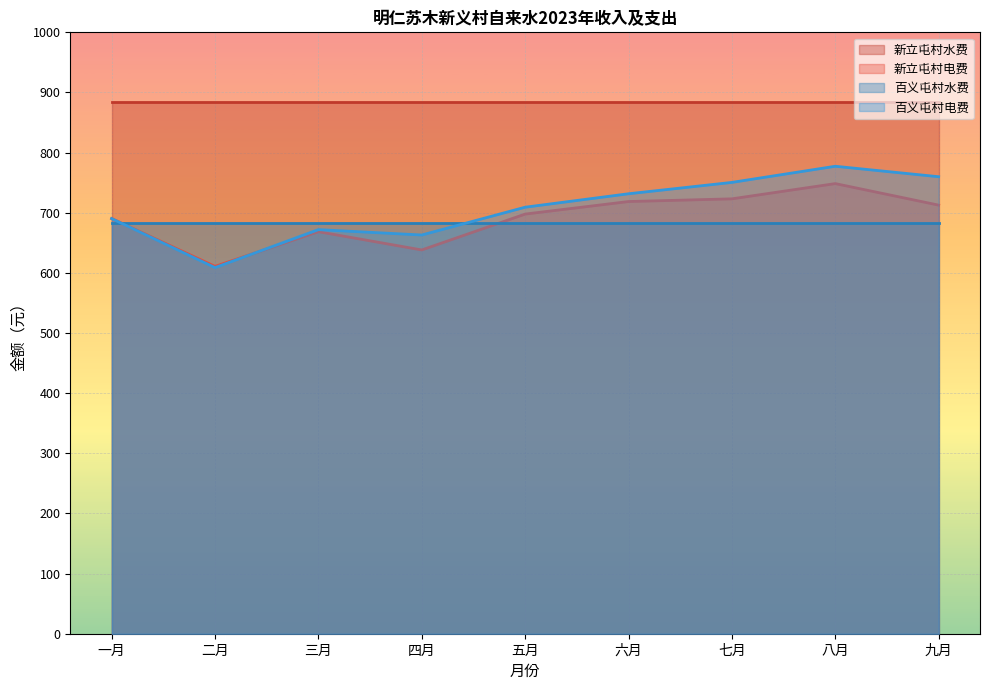

List the labels in order of 新立屯村电费 value, smallest first.

二月, 四月, 三月, 一月, 五月, 九月, 六月, 七月, 八月